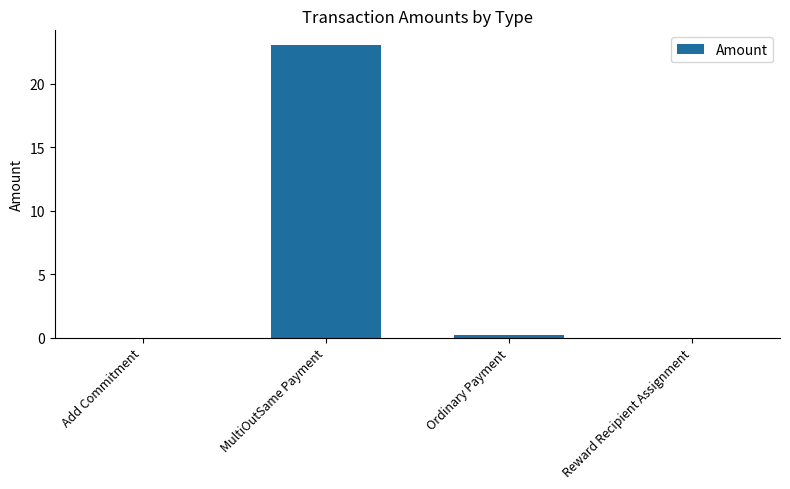

What is the change in value from MultiOutSame Payment to Reward Recipient Assignment?

-23.1